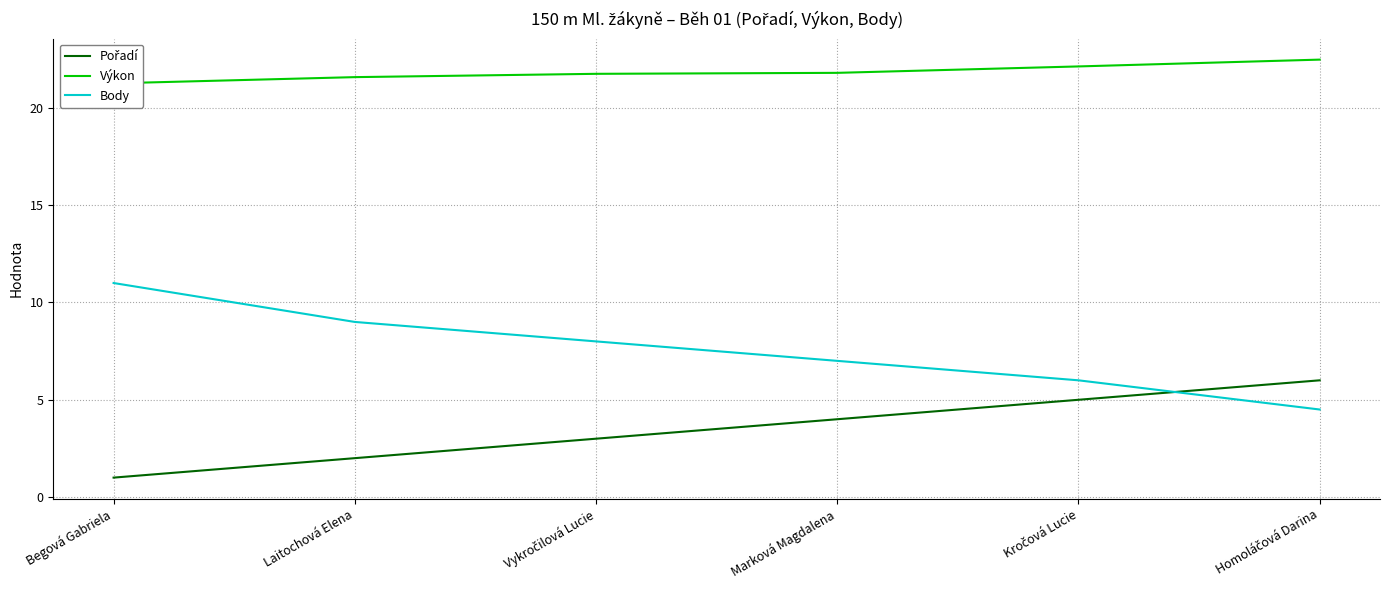

What is the difference between the maximum and minimum values in the Výkon series?

1.2